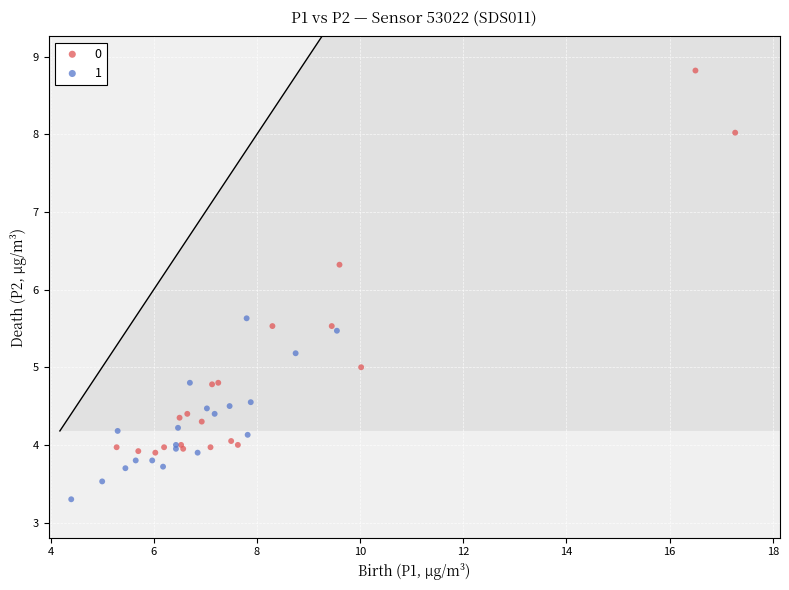

What are all the series names shown in the legend?

0, 1